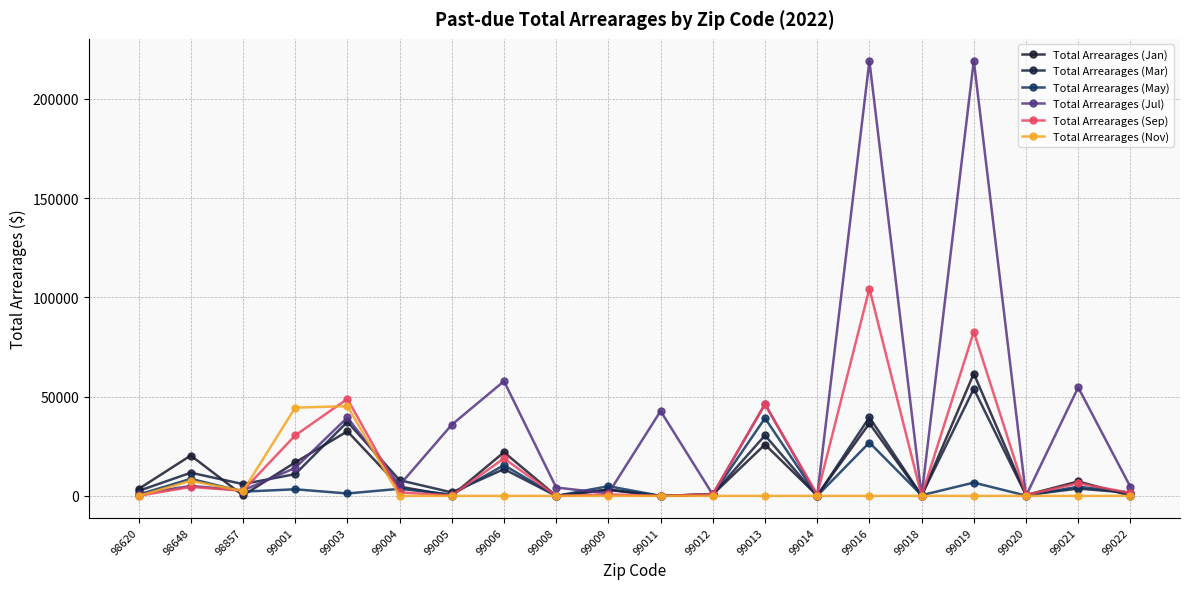

What is the difference between the highest and lowest values at 99018?

327.8